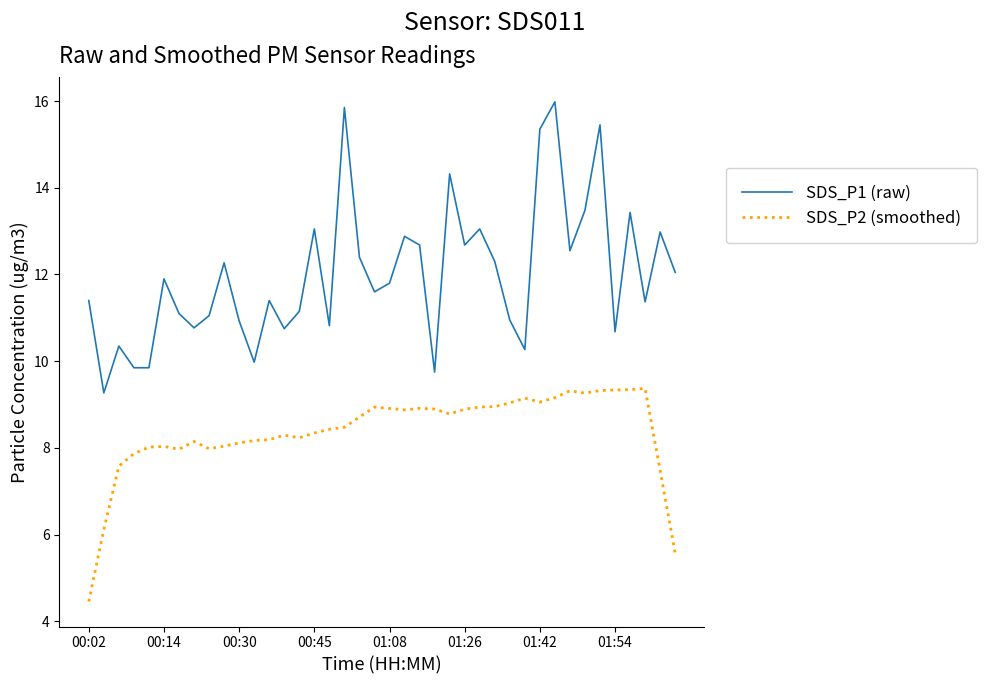

What is the difference between the maximum and minimum values in the SDS_P1 (raw) series?

6.7